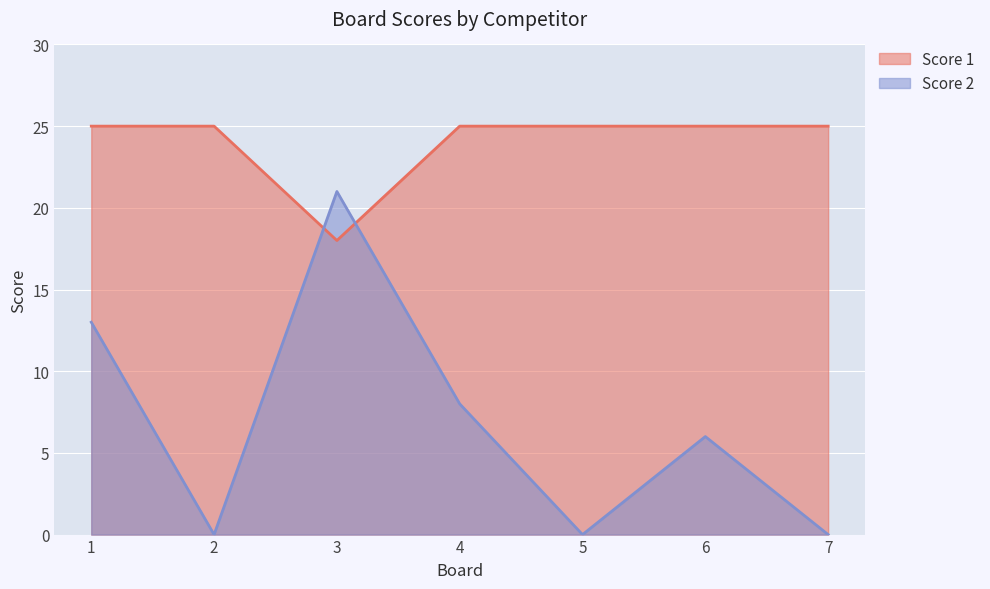

What is the maximum value for Score 1?

25